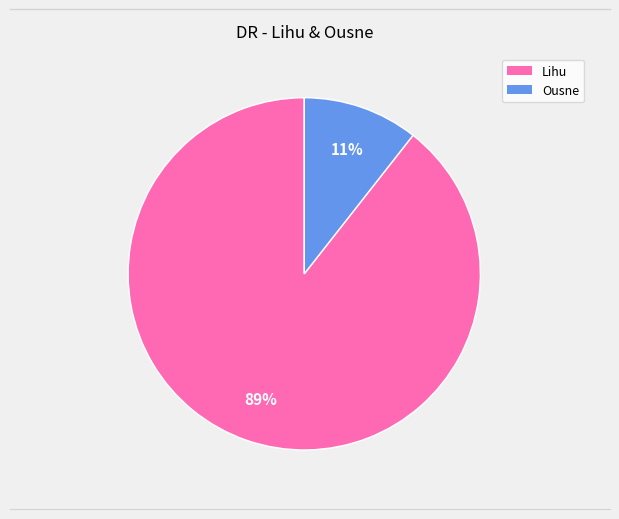

Which has a higher value, Lihu or Ousne?

Lihu